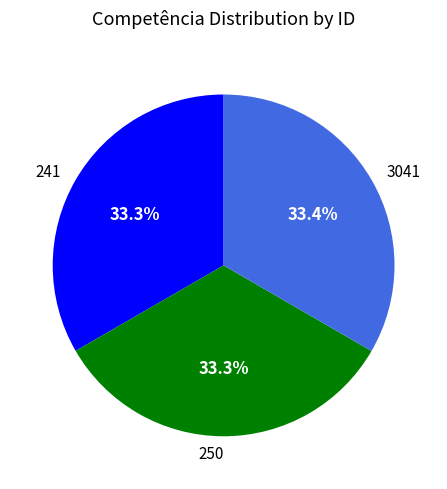

To the nearest percent, what percentage of the pie is 241?

33%